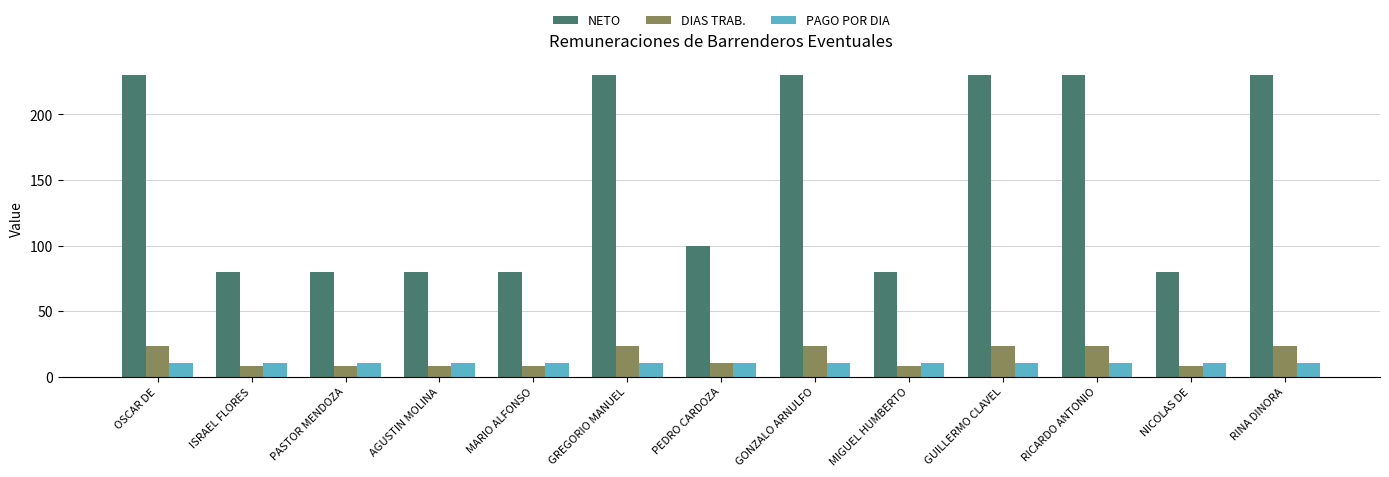

Between PEDRO CARDOZA and MIGUEL HUMBERTO, which series saw the biggest shift?

NETO